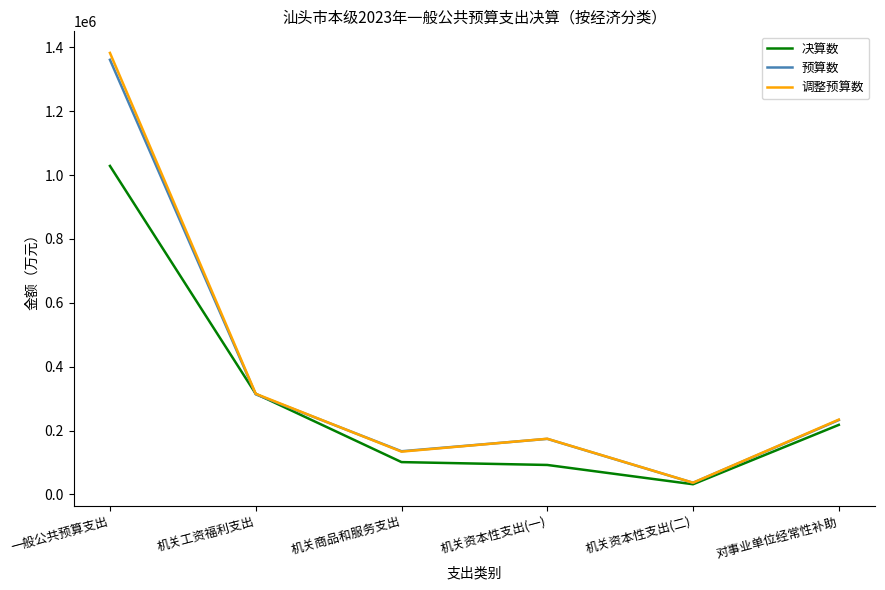

Which series has the largest range (max minus min)?

调整预算数